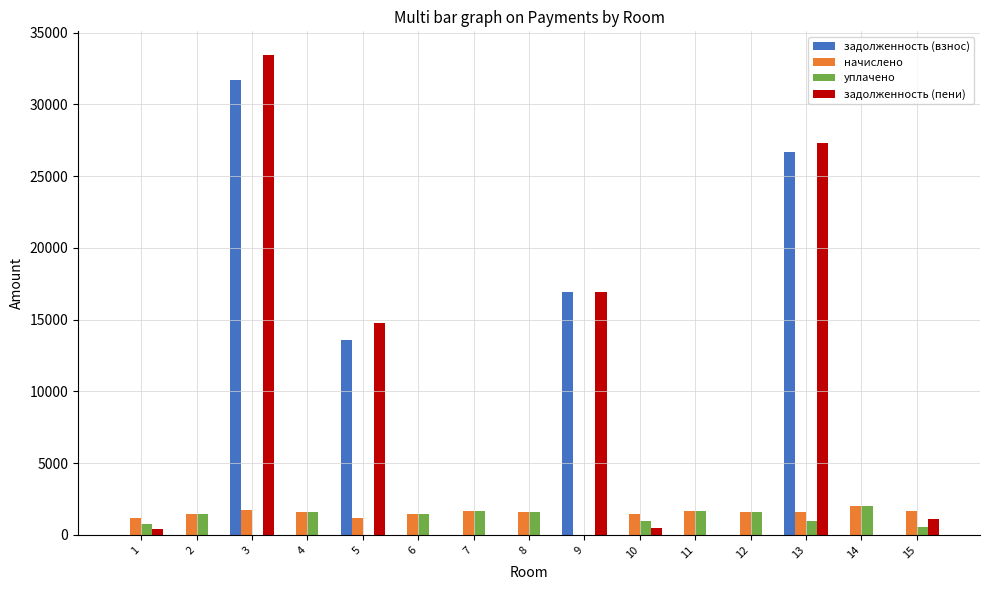

At which label does уплачено first exceed 1441?

2